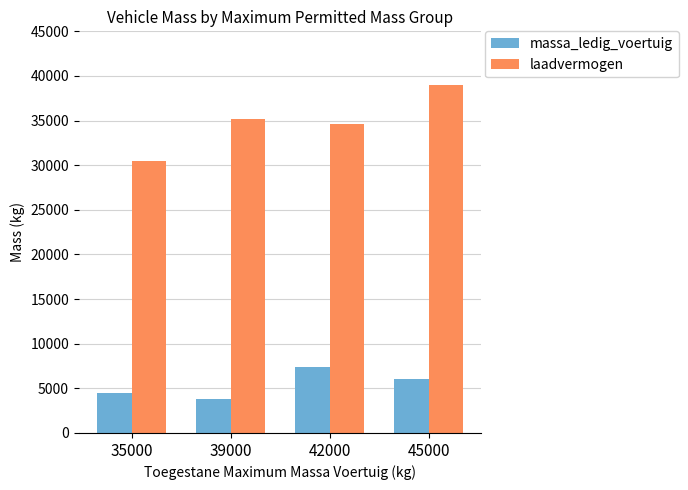

The value of laadvermogen at 42000 is 34566. True or false?

True